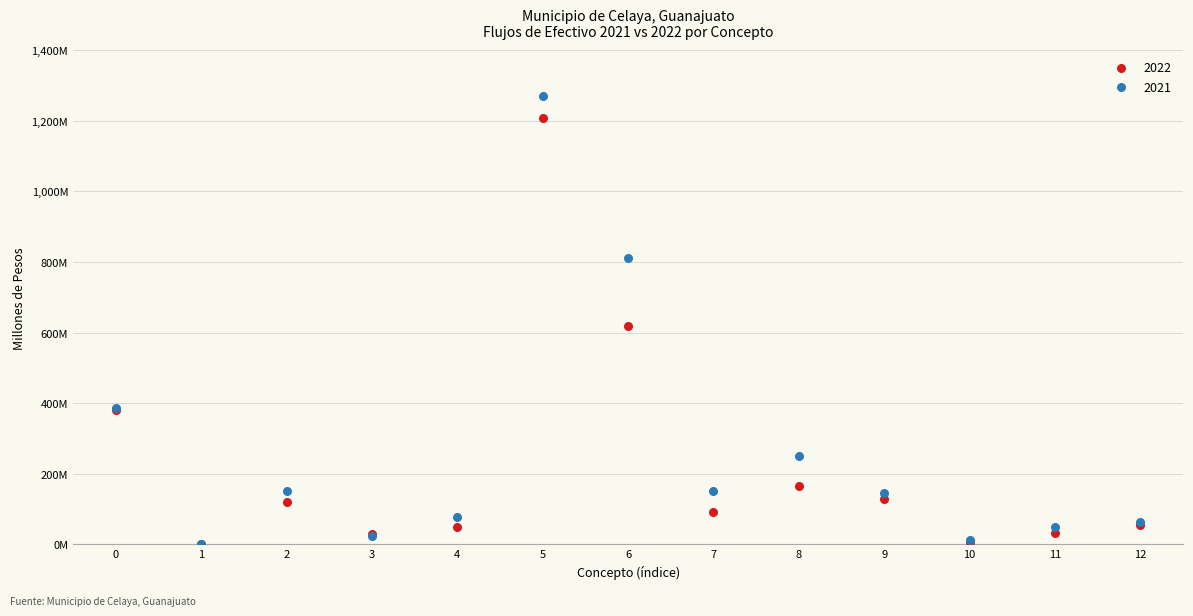

What are all the series names shown in the legend?

2022, 2021